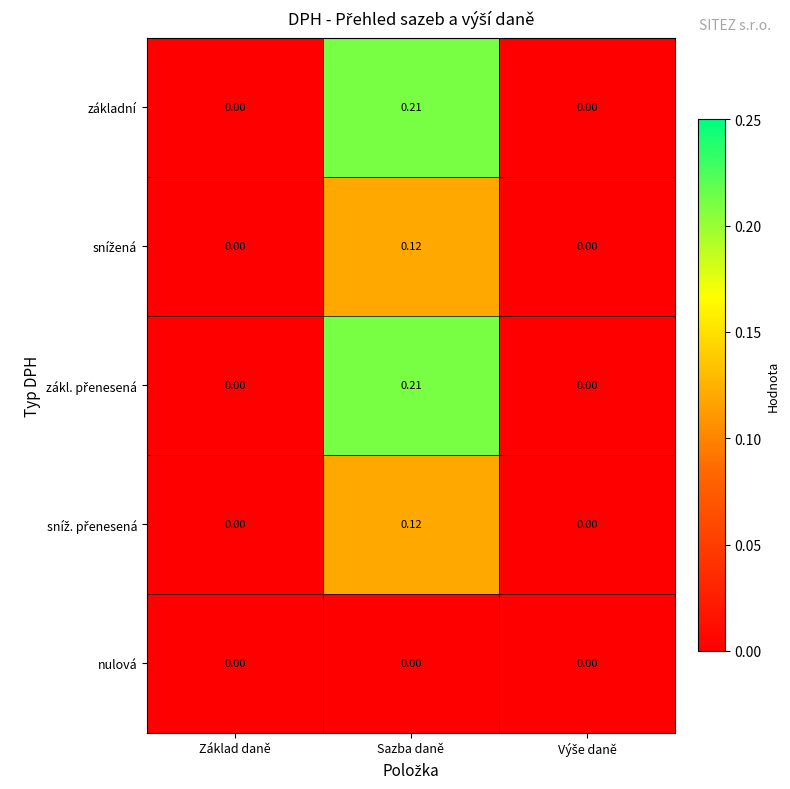

At which category does the chart reach its peak across all series?

Sazba daně